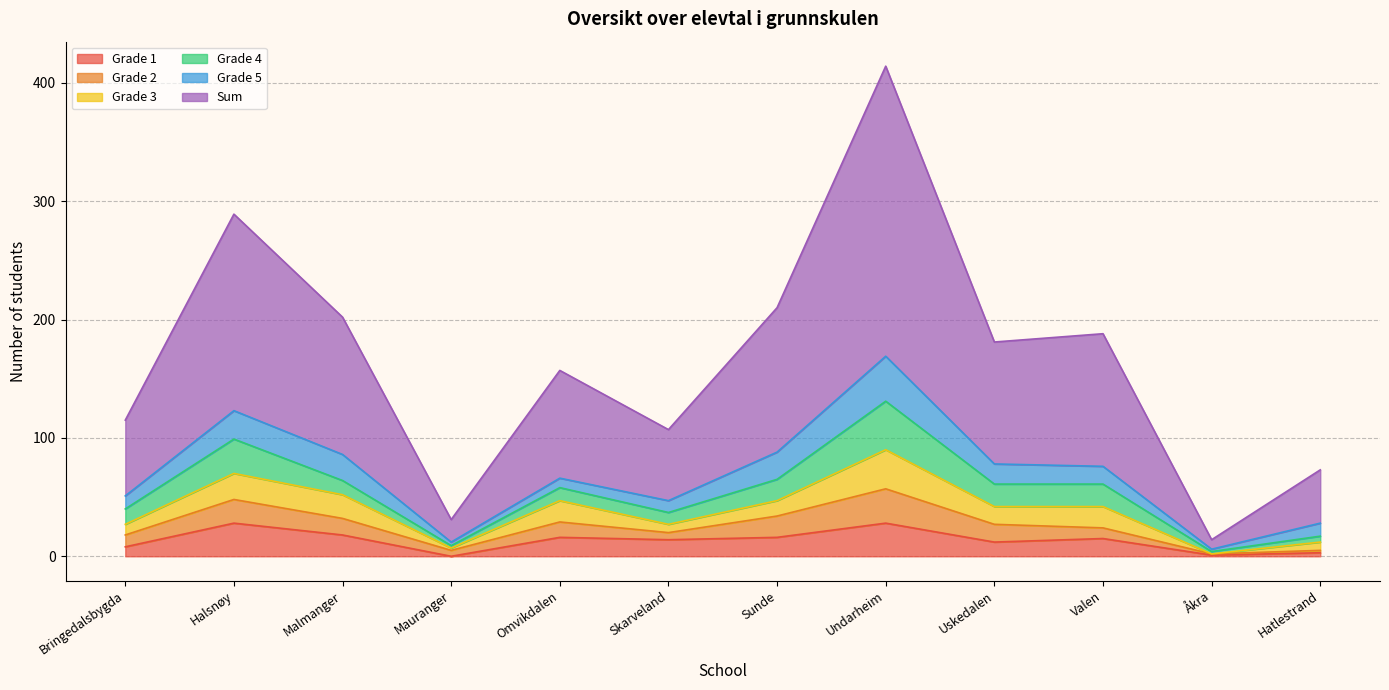

What is the minimum value for Grade 5?

2